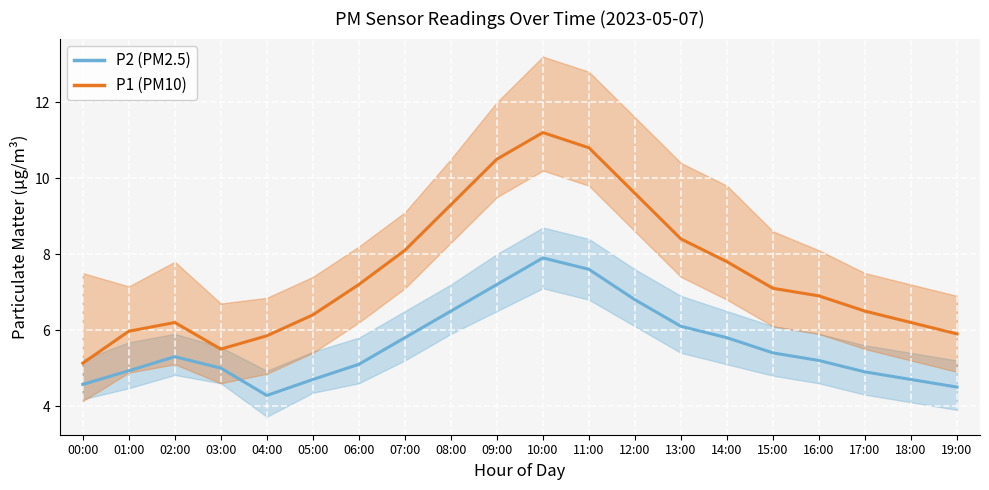

List the labels in order of P2_upper value, smallest first.

04:00, 19:00, 00:00, 18:00, 05:00, 03:00, 17:00, 01:00, 06:00, 02:00, 16:00, 15:00, 07:00, 14:00, 13:00, 08:00, 12:00, 09:00, 11:00, 10:00